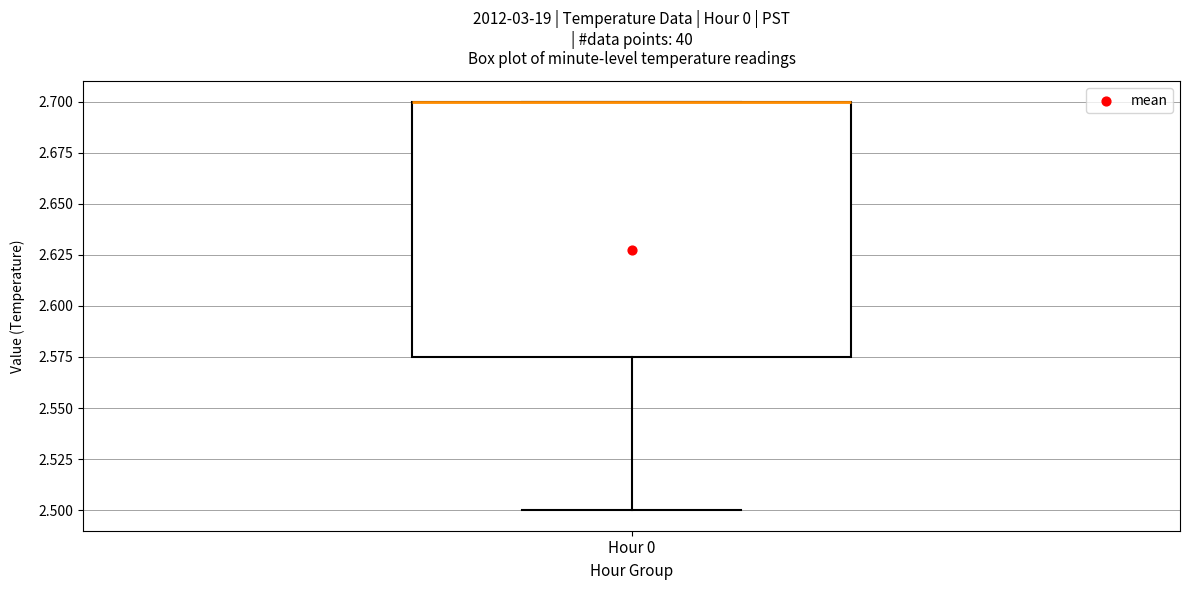

Read this box plot against the y-axis: the position of the median line, the range covered by the box, and the ends of both whiskers. The values are not printed on the chart, so give them approximately, as read against the axis.

median 2.700 (drawn on the box's upper edge), box 2.575 to 2.700, whiskers 2.500 to 2.700